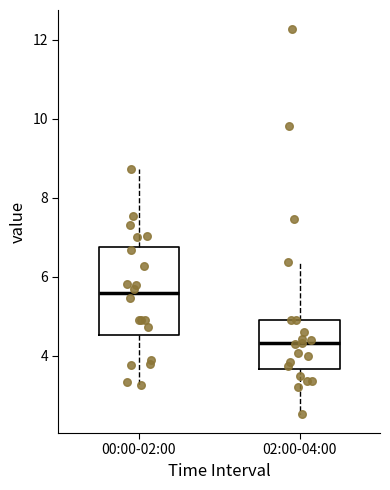

Which box has the lowest median line?

02:00-04:00